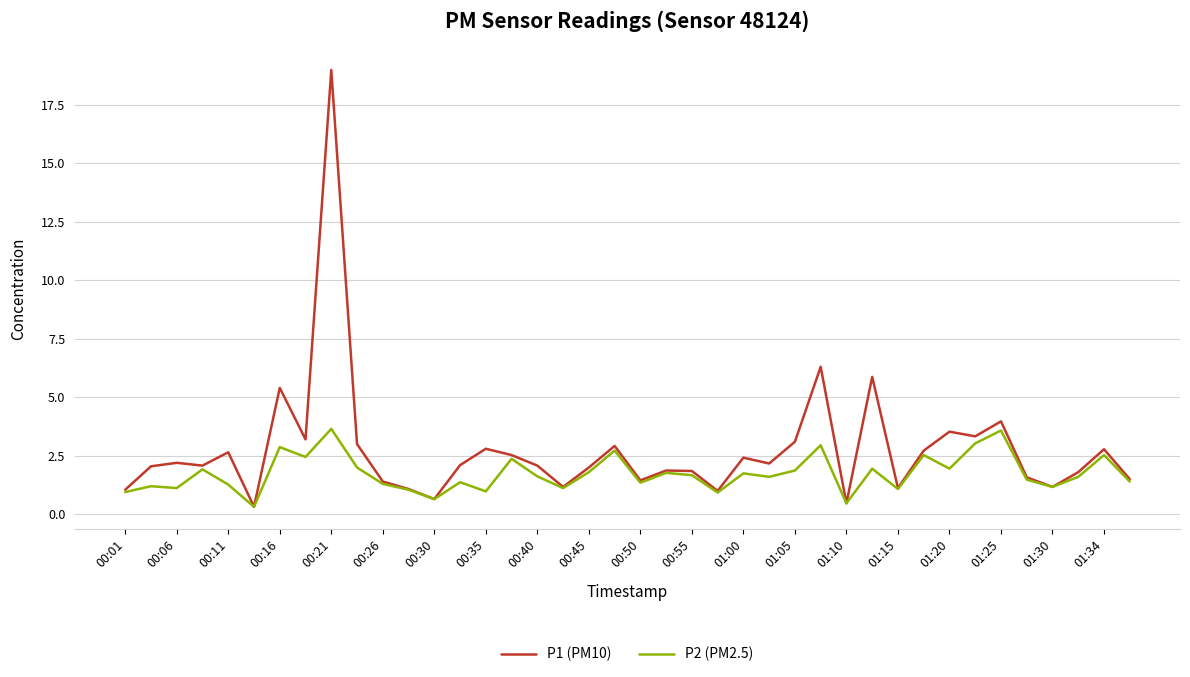

How many lines are shown in the chart?

2